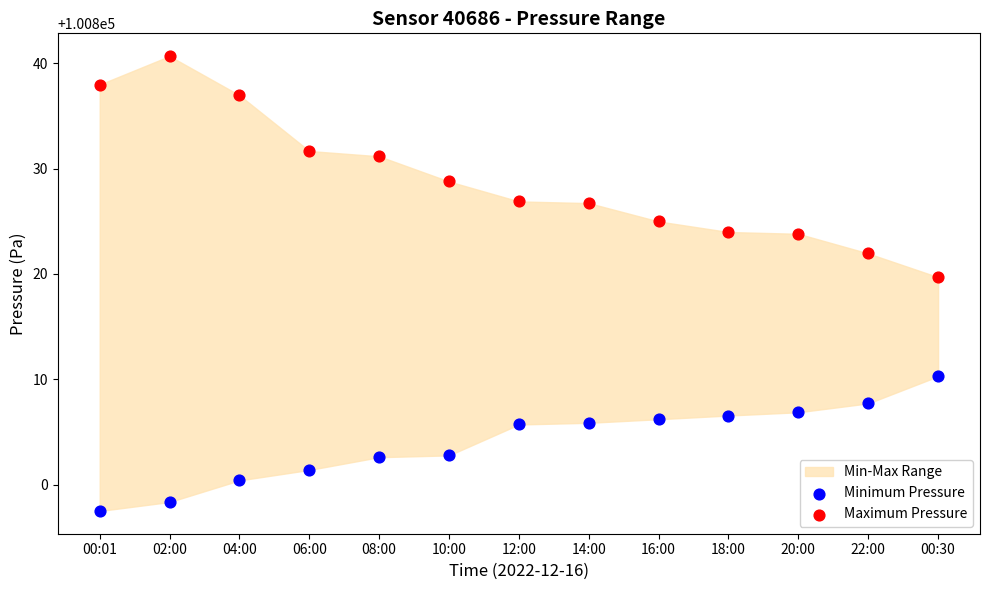

Across all data points, what is the range of Y values (max minus min)?

43.1